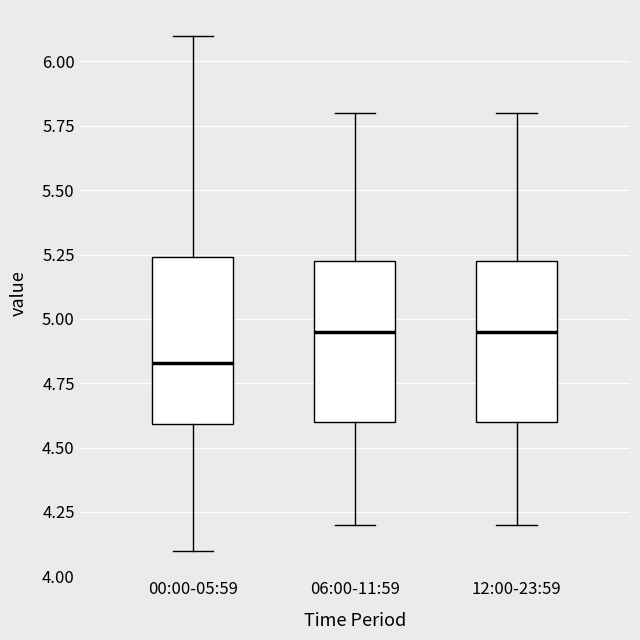

Reading left to right, read every box against the y-axis: the position of its median line, the range the box covers, and the ends of its whiskers. The values are not printed on the chart, so give them approximately, as read against the axis.

00:00-05:59: median 4.85, box 4.60 to 5.25, whiskers 4.10 to 6.10
06:00-11:59: median 4.95, box 4.60 to 5.25, whiskers 4.20 to 5.80
12:00-23:59: median 4.95, box 4.60 to 5.25, whiskers 4.20 to 5.80